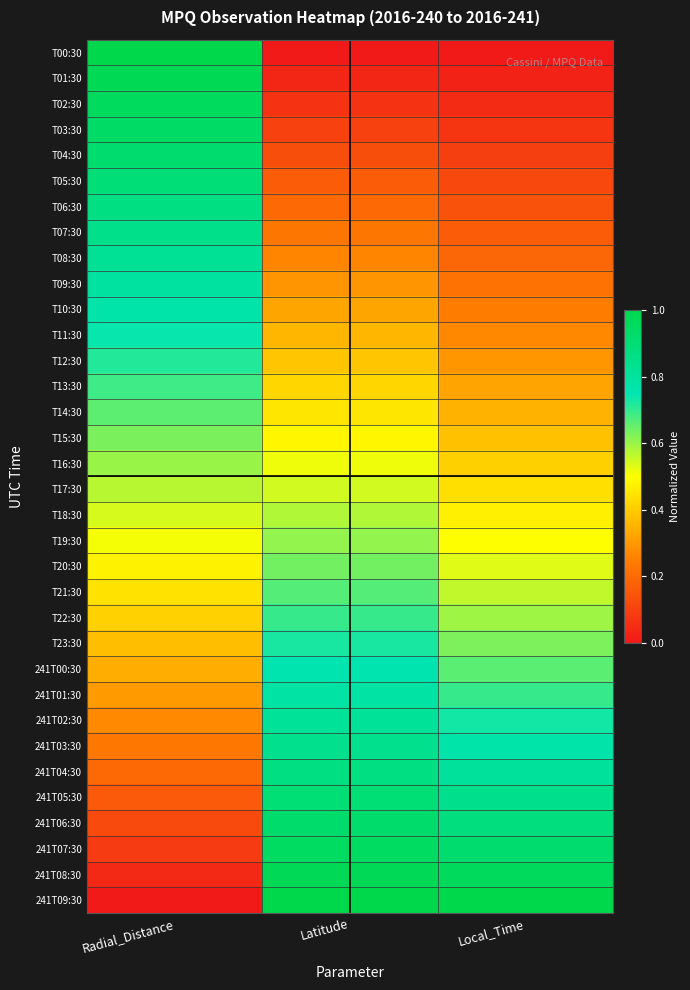

Reading left to right, list all the values displayed in this chart.

T00:30: Radial_Distance=1.0	Latitude=0.0	Local_Time=0.0
T01:30: Radial_Distance=1.0	Latitude=0.0	Local_Time=0.0
T02:30: Radial_Distance=1.0	Latitude=0.1	Local_Time=0.0
T03:30: Radial_Distance=0.9	Latitude=0.1	Local_Time=0.1
T04:30: Radial_Distance=0.9	Latitude=0.1	Local_Time=0.1
T05:30: Radial_Distance=0.9	Latitude=0.2	Local_Time=0.1
T06:30: Radial_Distance=0.9	Latitude=0.2	Local_Time=0.1
T07:30: Radial_Distance=0.8	Latitude=0.2	Local_Time=0.2
T08:30: Radial_Distance=0.8	Latitude=0.3	Local_Time=0.2
T09:30: Radial_Distance=0.8	Latitude=0.3	Local_Time=0.2
T10:30: Radial_Distance=0.8	Latitude=0.3	Local_Time=0.2
T11:30: Radial_Distance=0.7	Latitude=0.4	Local_Time=0.3
T12:30: Radial_Distance=0.7	Latitude=0.4	Local_Time=0.3
T13:30: Radial_Distance=0.7	Latitude=0.4	Local_Time=0.3
T14:30: Radial_Distance=0.7	Latitude=0.5	Local_Time=0.4
T15:30: Radial_Distance=0.6	Latitude=0.5	Local_Time=0.4
T16:30: Radial_Distance=0.6	Latitude=0.5	Local_Time=0.4
T17:30: Radial_Distance=0.6	Latitude=0.5	Local_Time=0.4
T18:30: Radial_Distance=0.5	Latitude=0.6	Local_Time=0.5
T19:30: Radial_Distance=0.5	Latitude=0.6	Local_Time=0.5
T20:30: Radial_Distance=0.5	Latitude=0.6	Local_Time=0.5
T21:30: Radial_Distance=0.4	Latitude=0.7	Local_Time=0.6
T22:30: Radial_Distance=0.4	Latitude=0.7	Local_Time=0.6
T23:30: Radial_Distance=0.4	Latitude=0.7	Local_Time=0.6
241T00:30: Radial_Distance=0.3	Latitude=0.8	Local_Time=0.7
241T01:30: Radial_Distance=0.3	Latitude=0.8	Local_Time=0.7
241T02:30: Radial_Distance=0.3	Latitude=0.8	Local_Time=0.7
241T03:30: Radial_Distance=0.2	Latitude=0.8	Local_Time=0.8
241T04:30: Radial_Distance=0.2	Latitude=0.9	Local_Time=0.8
241T05:30: Radial_Distance=0.2	Latitude=0.9	Local_Time=0.8
241T06:30: Radial_Distance=0.1	Latitude=0.9	Local_Time=0.9
241T07:30: Radial_Distance=0.1	Latitude=0.9	Local_Time=0.9
241T08:30: Radial_Distance=0.0	Latitude=1.0	Local_Time=1.0
241T09:30: Radial_Distance=0.0	Latitude=1.0	Local_Time=1.0